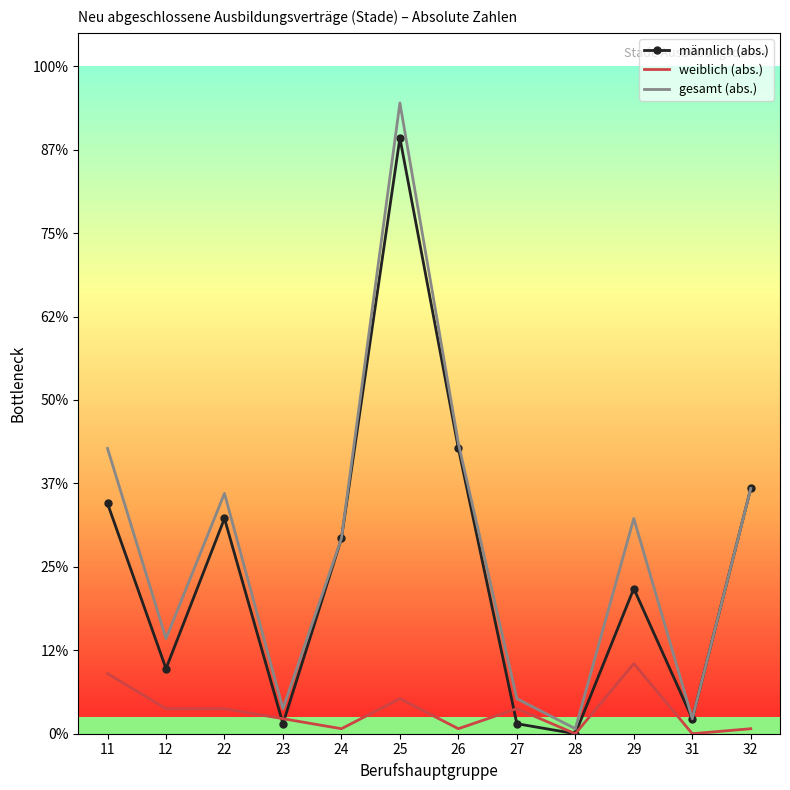

Which category has the lowest value in the weiblich (abs.) series?

28